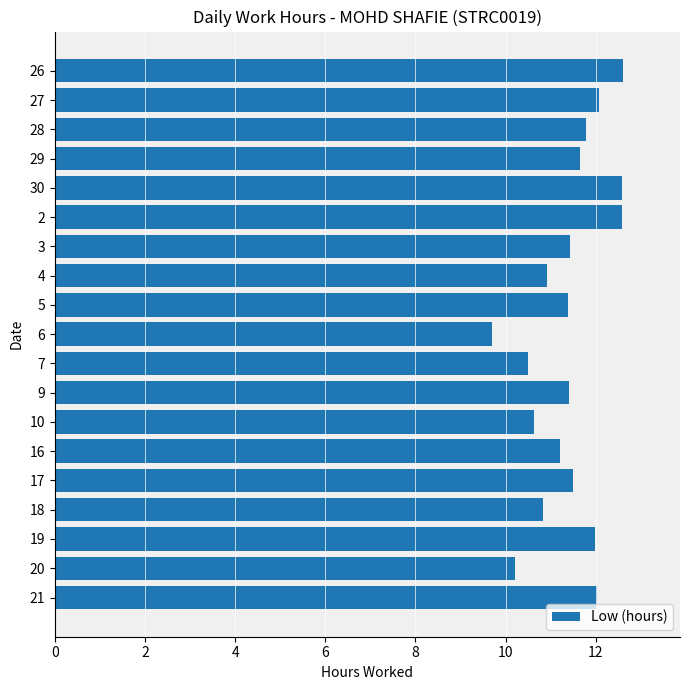

What is the difference between the values at 2 and 16?

1.4